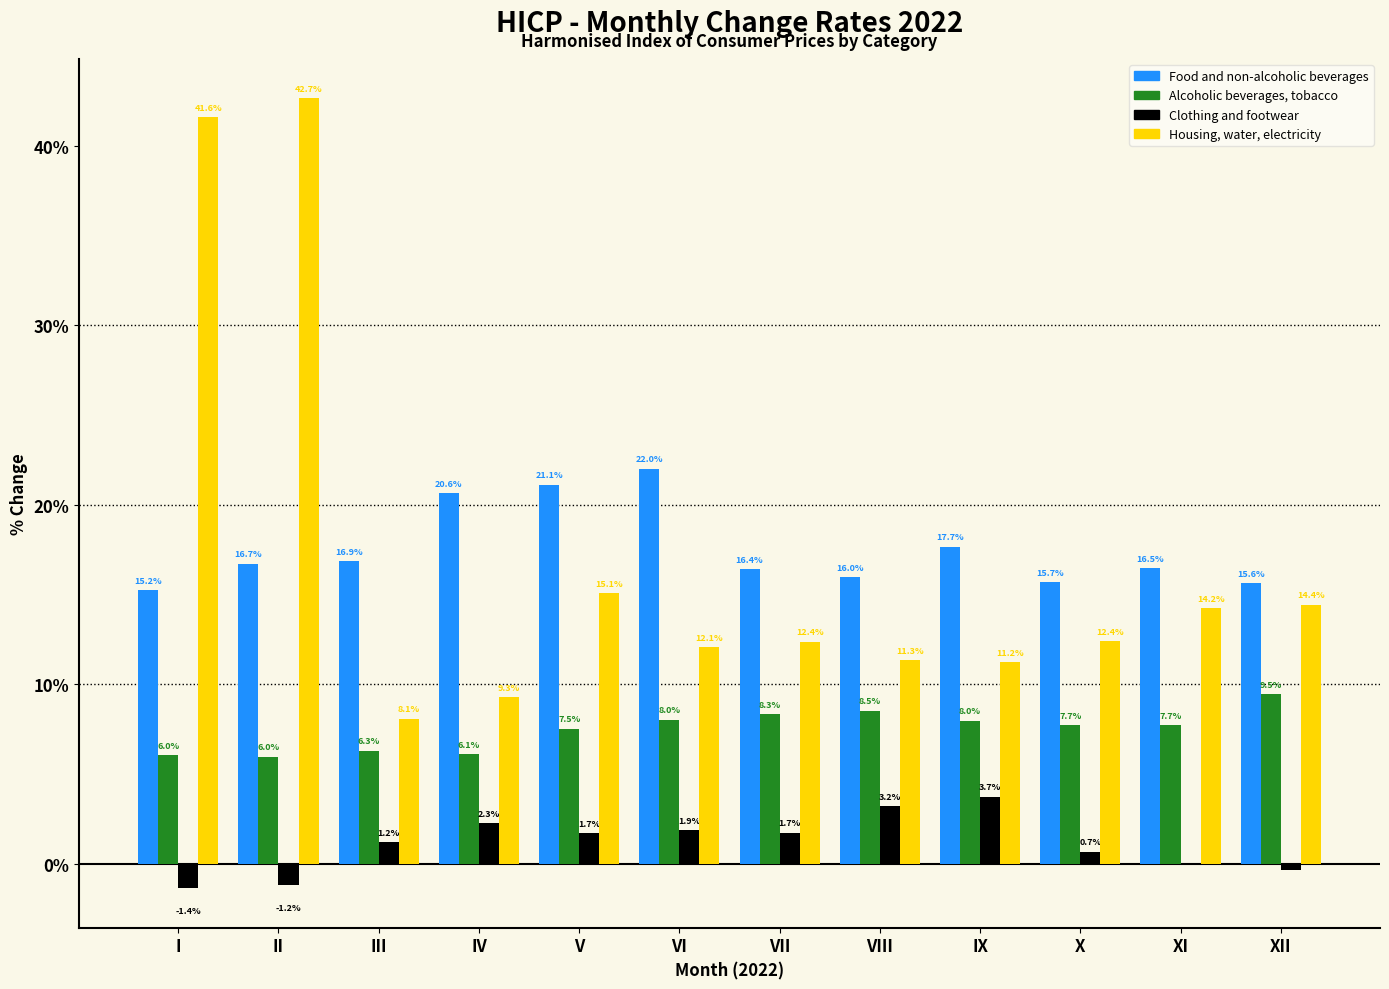

The Alcoholic beverages, tobacco series shows 5.4 at VI. True or false?

False